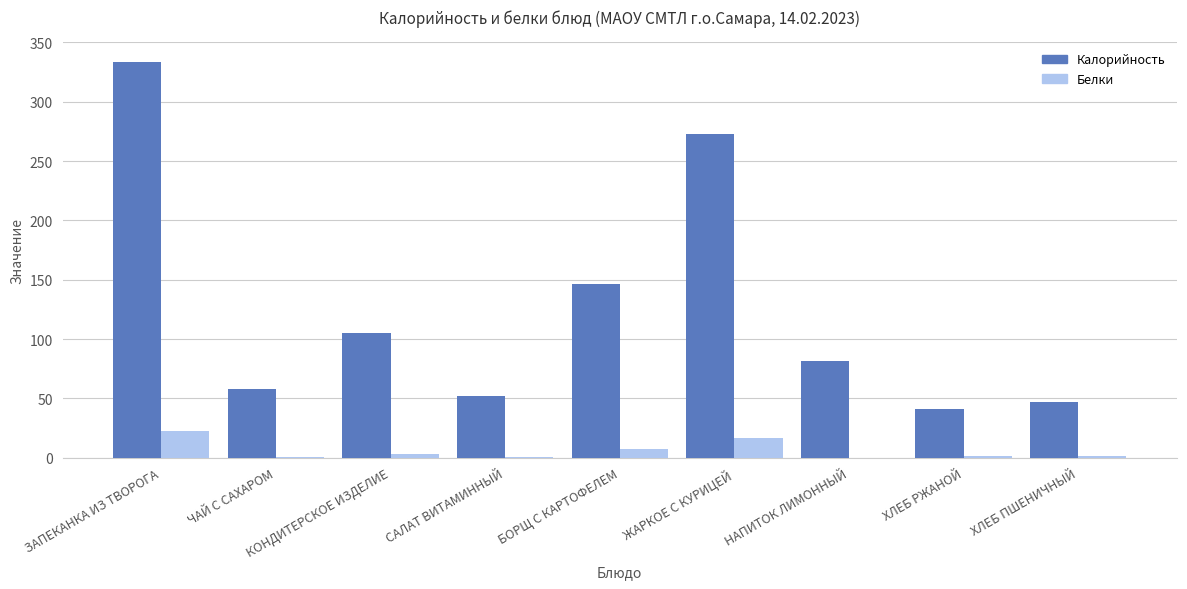

What is the approximate value of Белки at ХЛЕБ ПШЕНИЧНЫЙ?

1.3